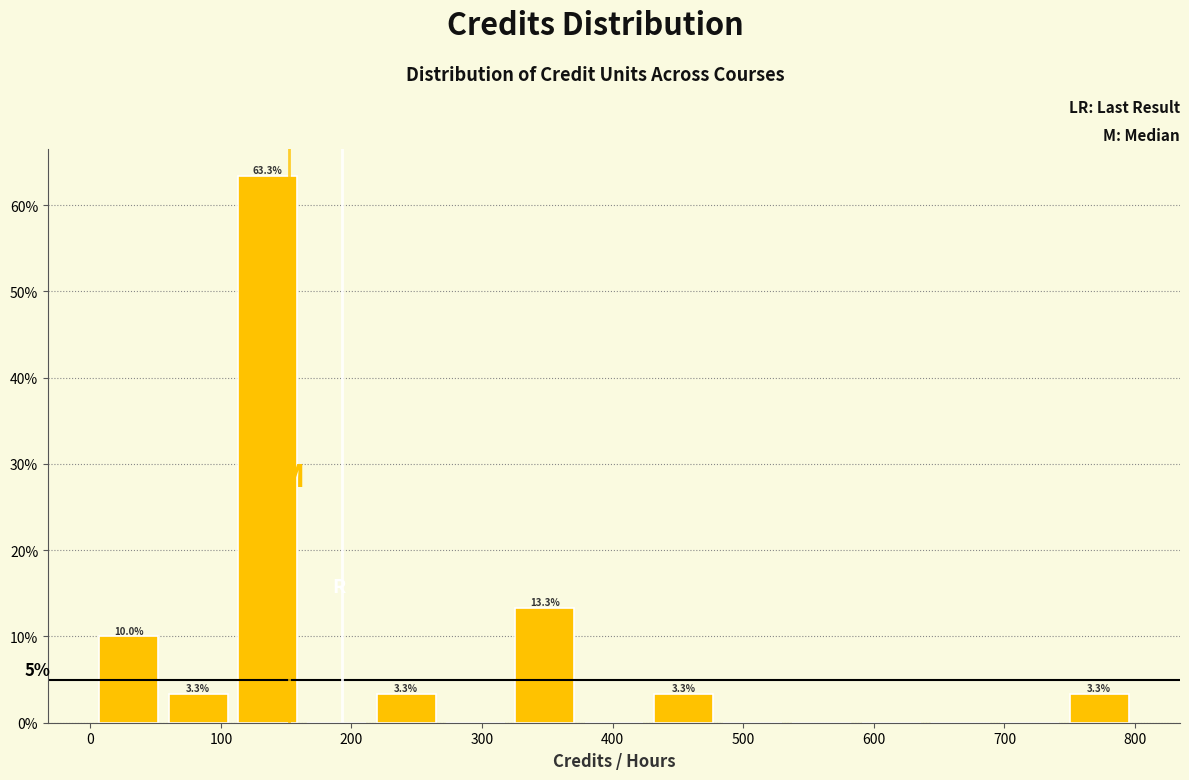

Which range on the x-axis has the tallest bar?

110 to 160